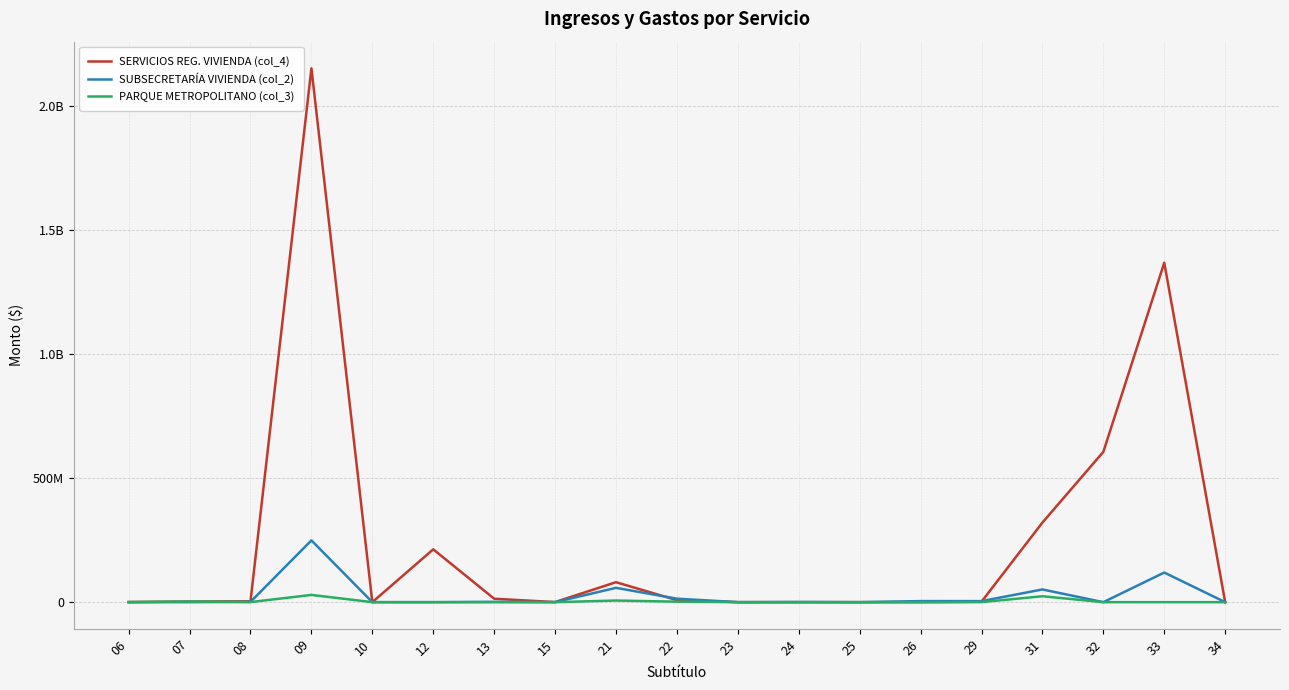

Is this an area chart (filled region under the line)?

No